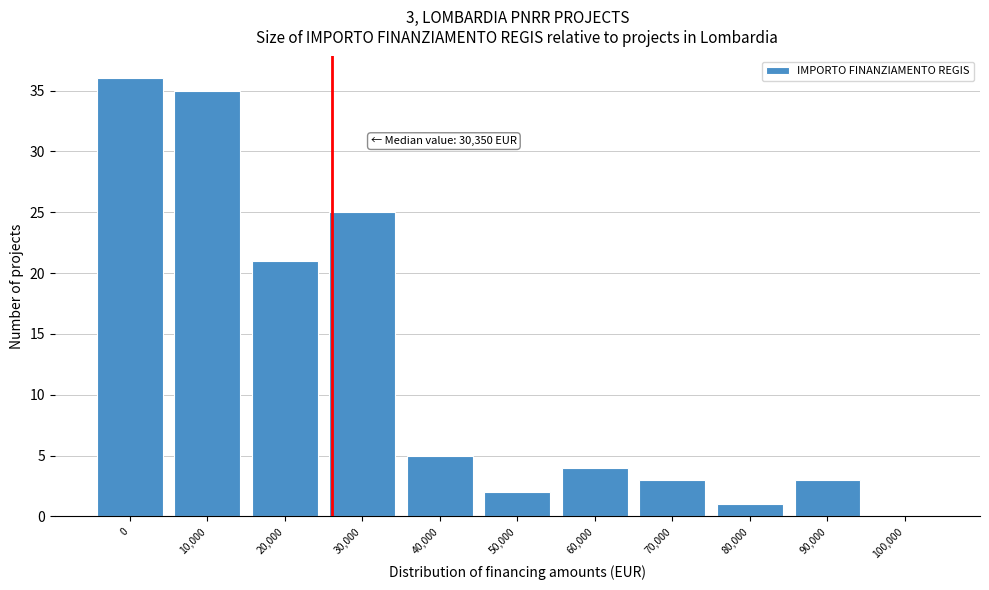

Reading right to left, list all the values displayed in this chart.

100,000=0	90,000=3	80,000=1	70,000=3	60,000=4	50,000=2	40,000=5	30,000=25	20,000=21	10,000=35	0=36